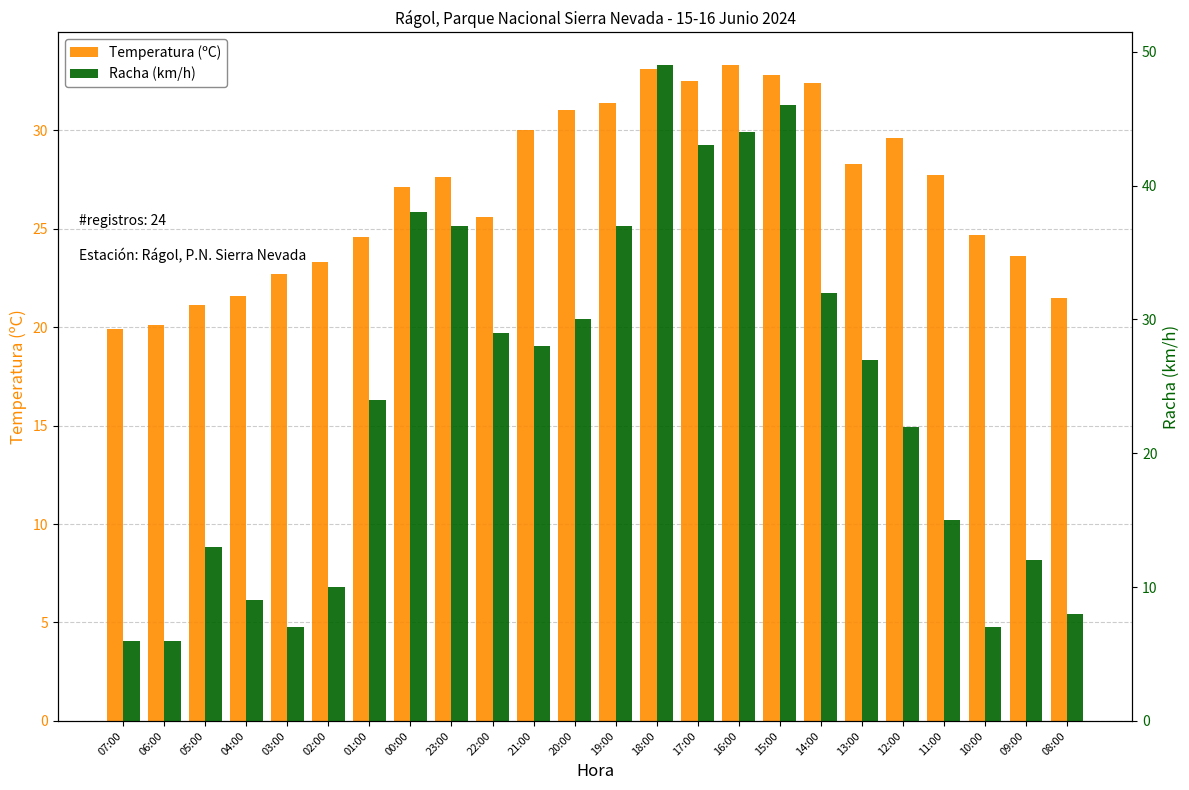

Reading right to left, list all the values displayed in this chart.

Temperatura (ºC): 08:00=21.5	09:00=23.6	10:00=24.7	11:00=27.7	12:00=29.6	13:00=28.3	14:00=32.4	15:00=32.8	16:00=33.3	17:00=32.5	18:00=33.1	19:00=31.4	20:00=31.0	21:00=30.0	22:00=25.6	23:00=27.6	00:00=27.1	01:00=24.6	02:00=23.3	03:00=22.7	04:00=21.6	05:00=21.1	06:00=20.1	07:00=19.9
Racha (km/h): 08:00=8.0	09:00=12.0	10:00=7.0	11:00=15.0	12:00=22.0	13:00=27.0	14:00=32.0	15:00=46.0	16:00=44.0	17:00=43.0	18:00=49.0	19:00=37.0	20:00=30.0	21:00=28.0	22:00=29.0	23:00=37.0	00:00=38.0	01:00=24.0	02:00=10.0	03:00=7.0	04:00=9.0	05:00=13.0	06:00=6.0	07:00=6.0